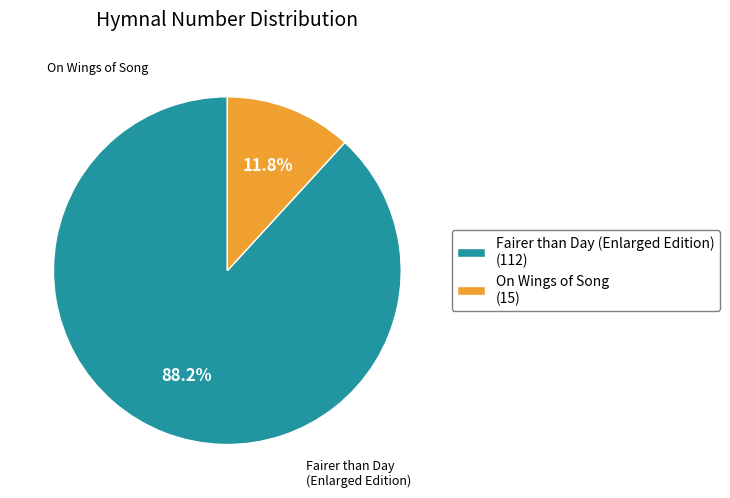

Which slice is the smallest?

On Wings of Song